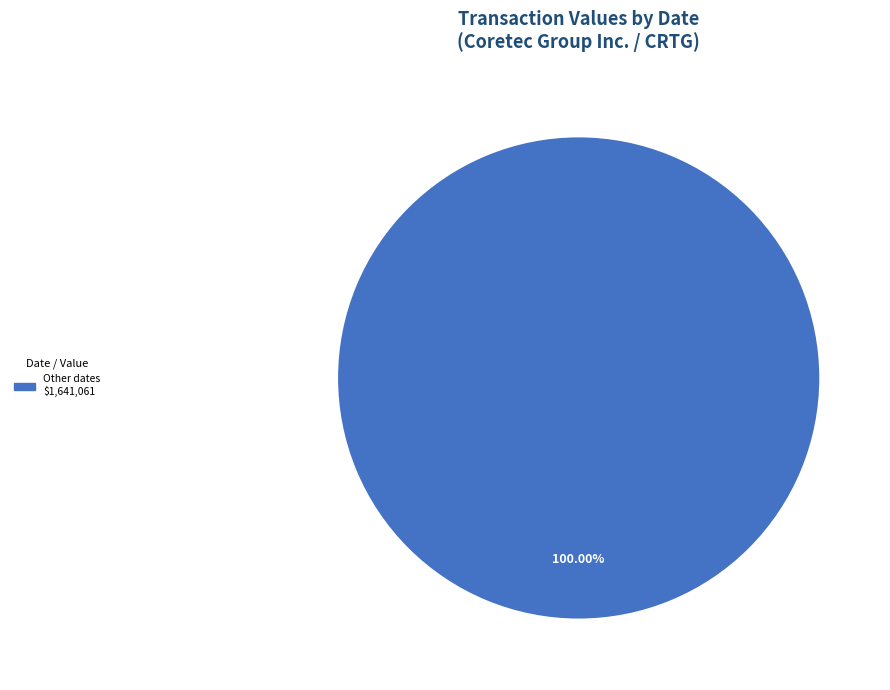

How many segments does this pie chart have?

1